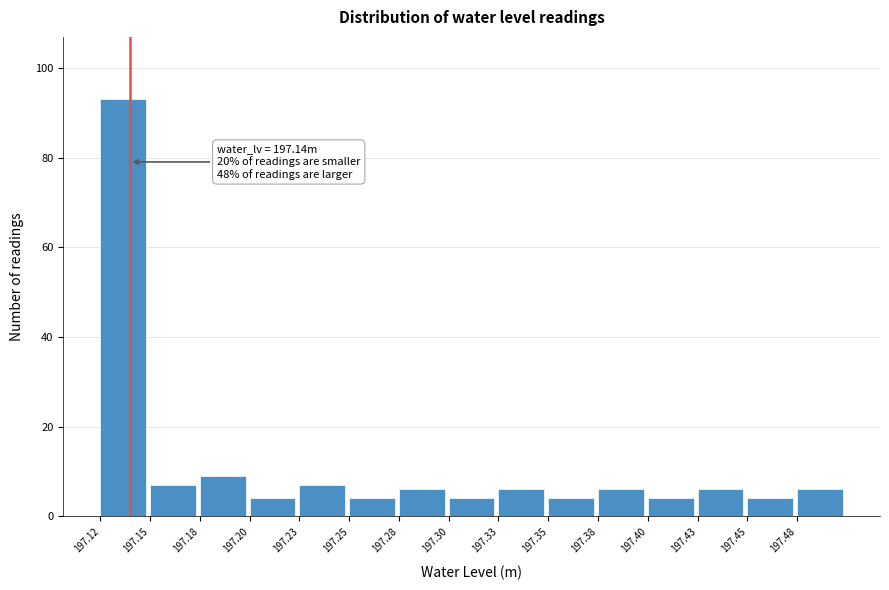

Reading left to right, list all the values displayed in this chart.

197.12=93	197.15=7	197.18=9	197.20=4	197.23=7	197.25=4	197.28=6	197.30=4	197.33=6	197.35=4	197.38=6	197.40=4	197.43=6	197.45=4	197.48=6